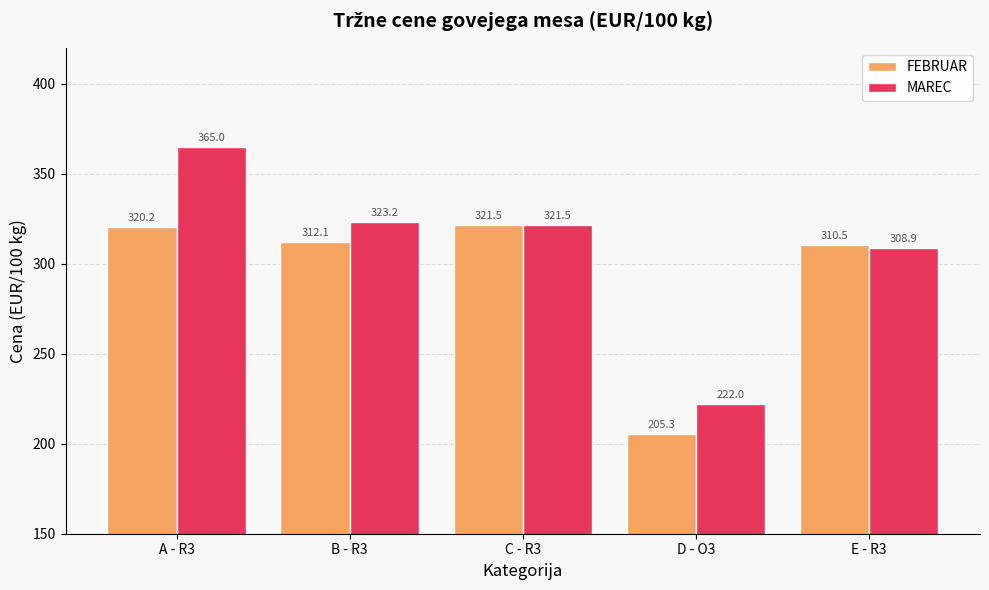

What is the average value of the FEBRUAR series?

293.9